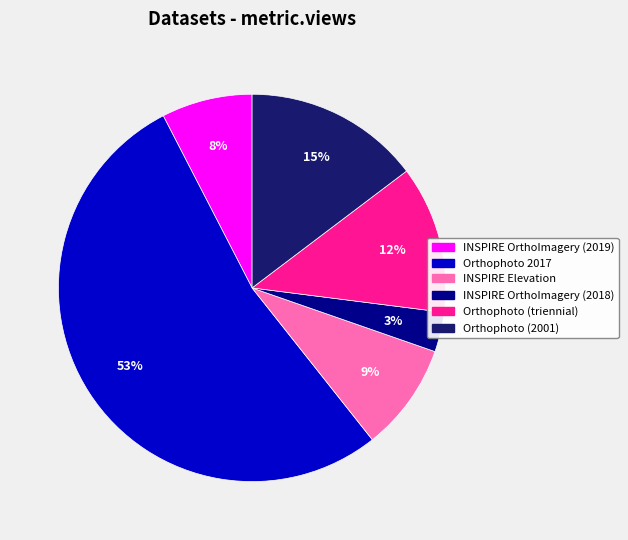

To the nearest percent, what percentage of the pie is INSPIRE Elevation?

9%